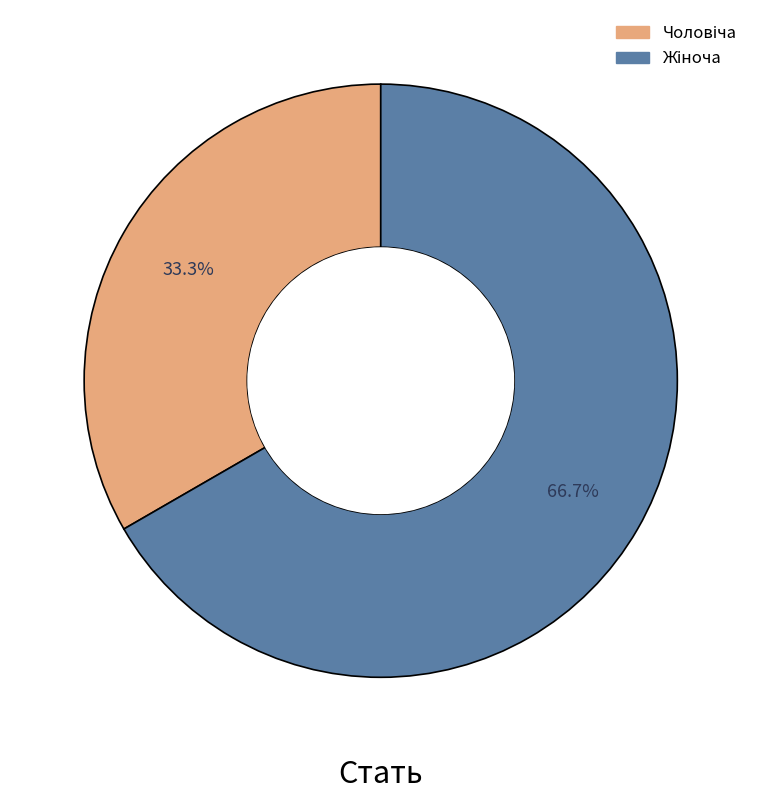

Is there a majority slice in this chart?

Yes